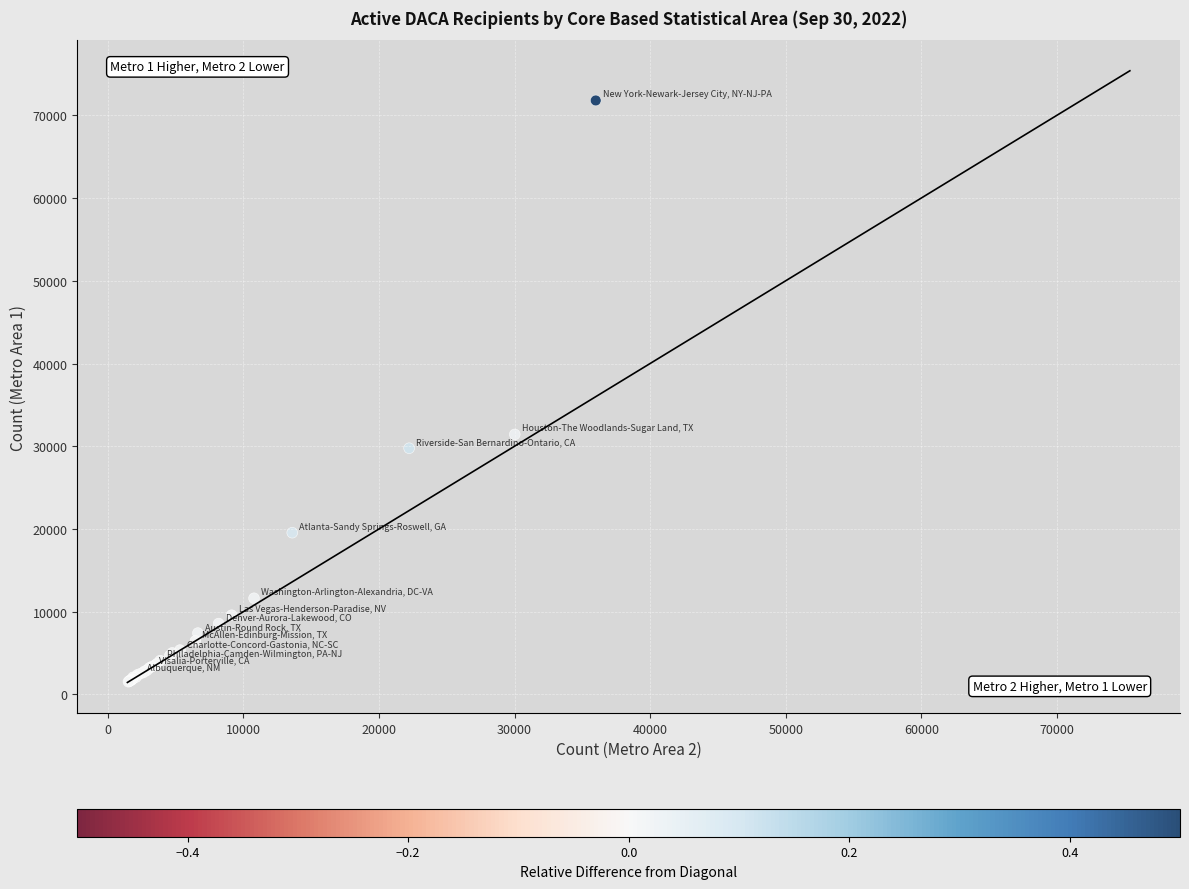

What Y value in the scatter plot is closest to 36665?

31430